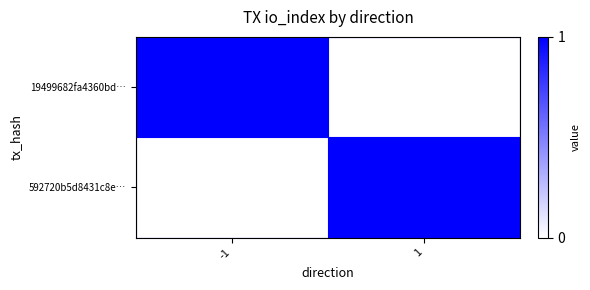

Reading left to right, what are all the values shown in this chart?

19499682fa4360bd…: -1=1	1=0
592720b5d8431c8e…: -1=0	1=1